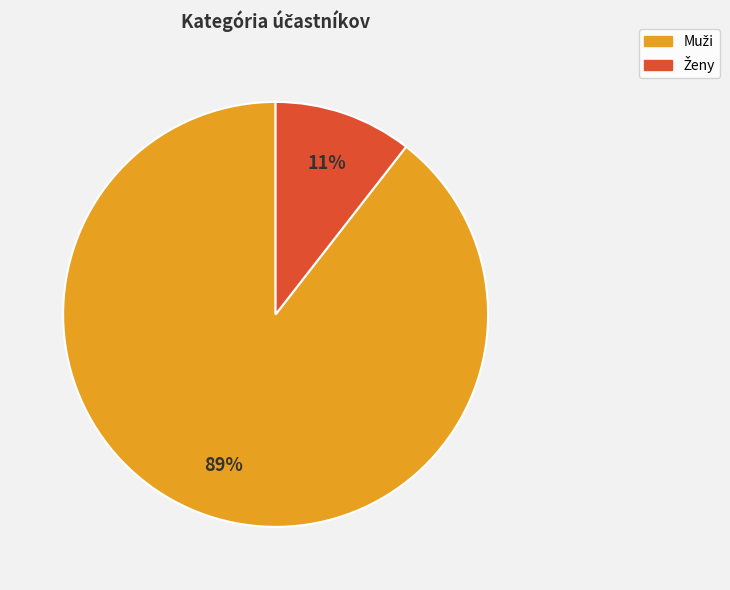

Is there a majority slice in this chart?

Yes